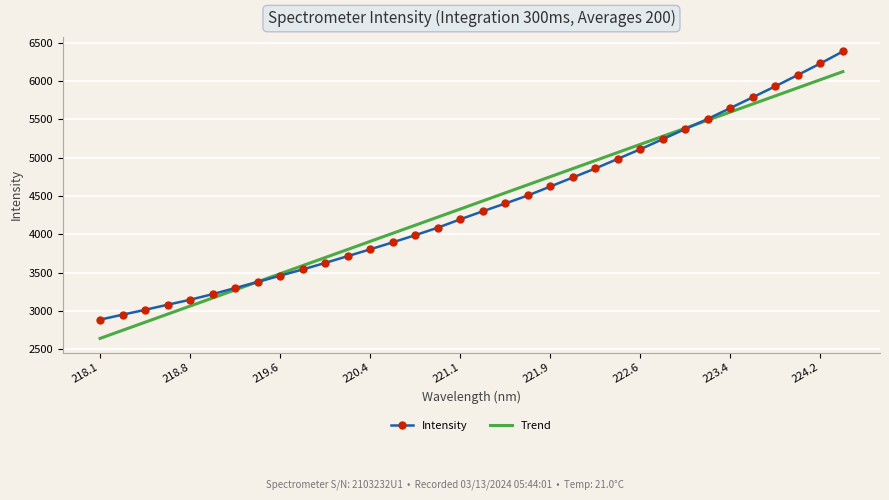

Which series has the largest range (max minus min)?

Intensity